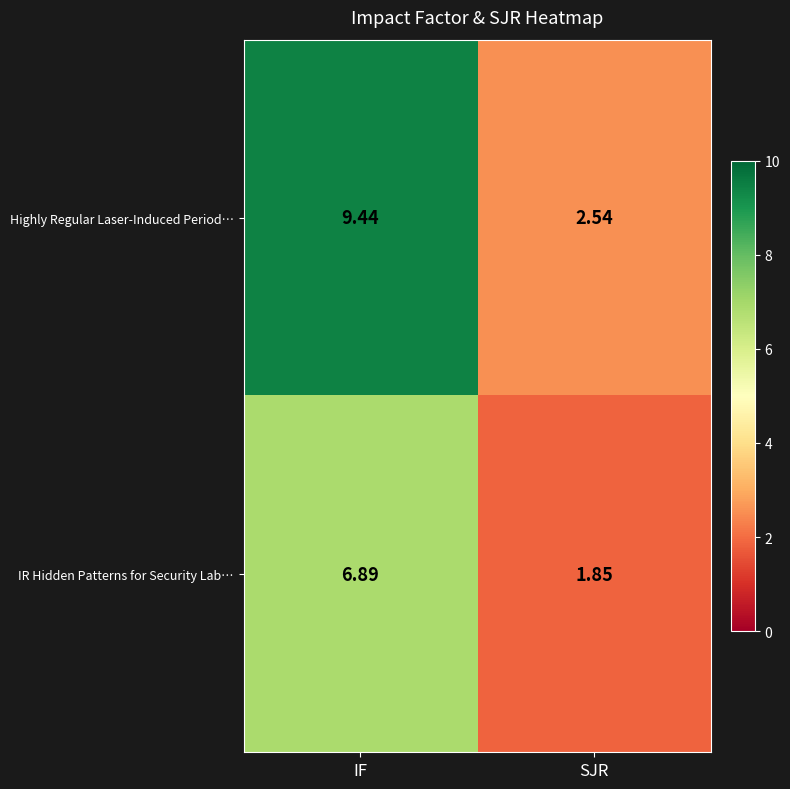

Where does the IR Hidden Patterns for Security Lab… series first go above 6?

IF